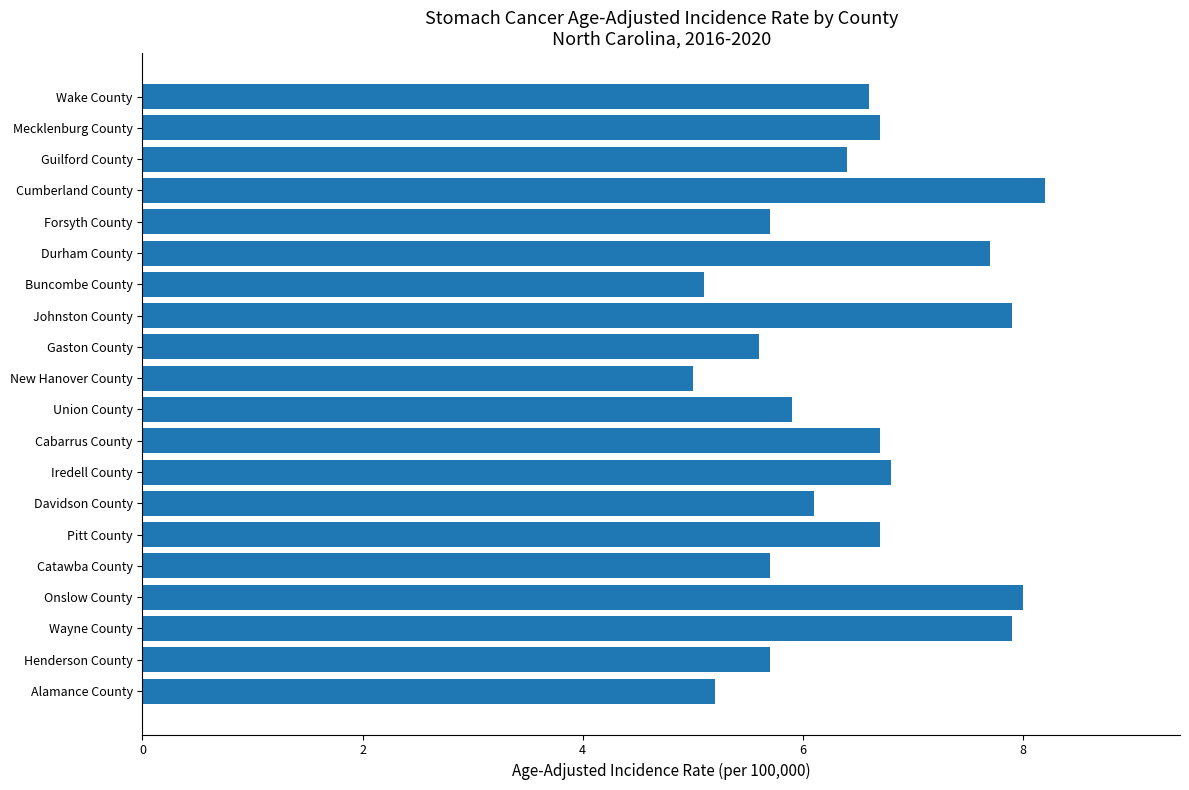

What is the average value?

6.5